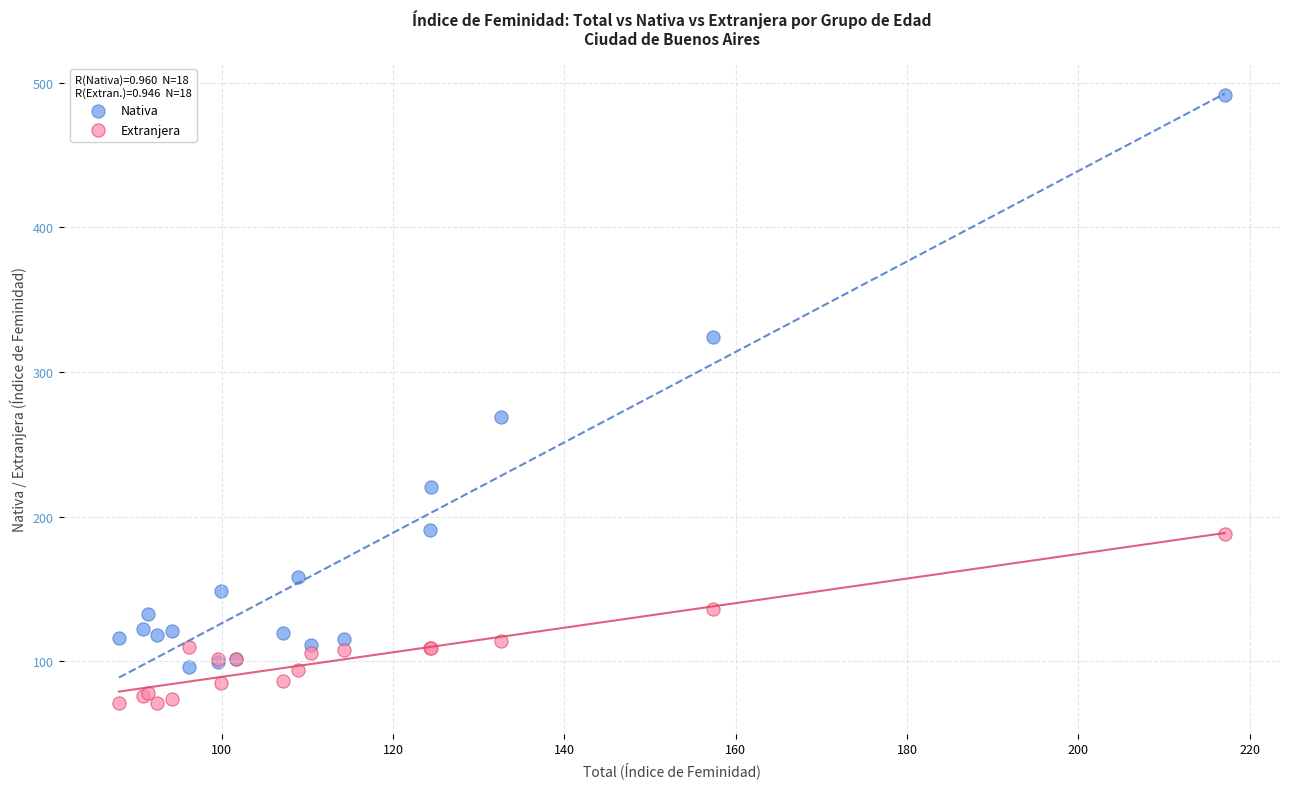

In the Nativa series, what Y value is closest to 293?

269.0